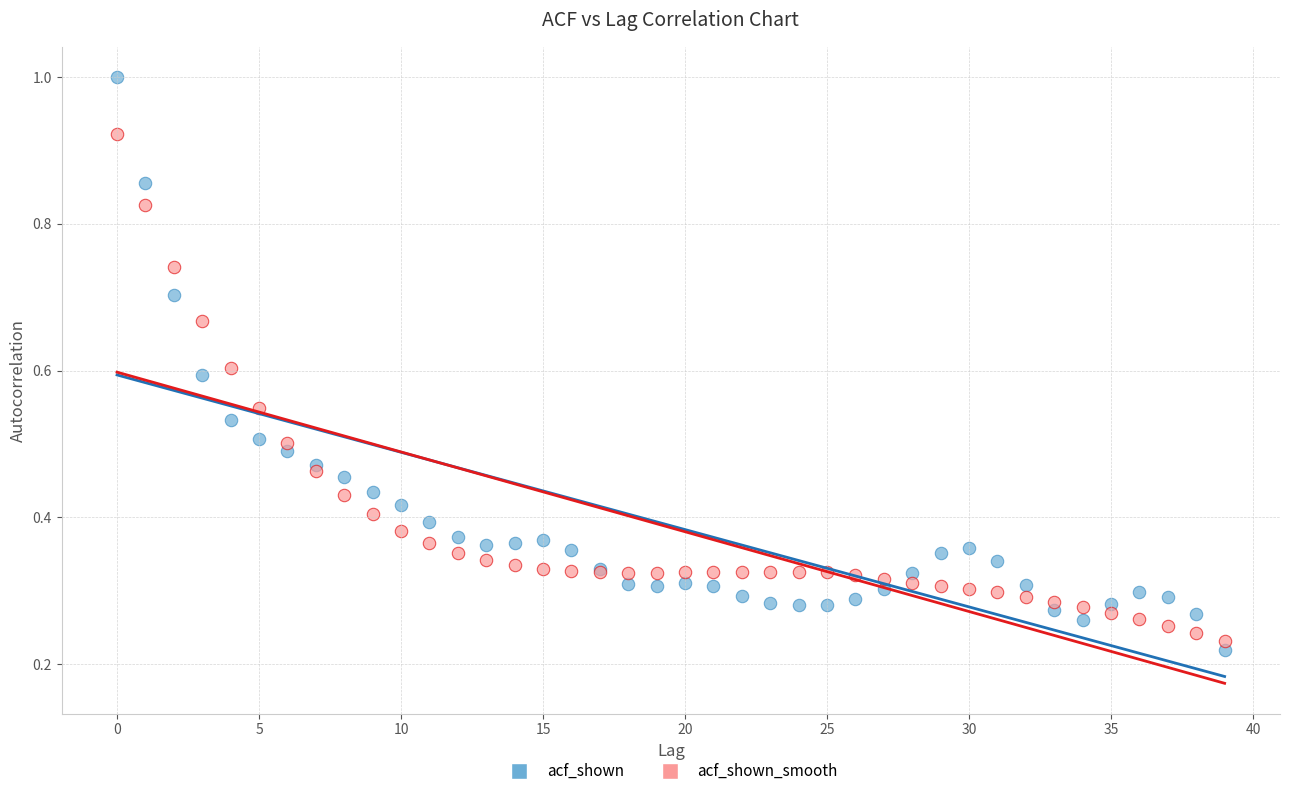

Which series has the widest spread of Y values?

acf_shown